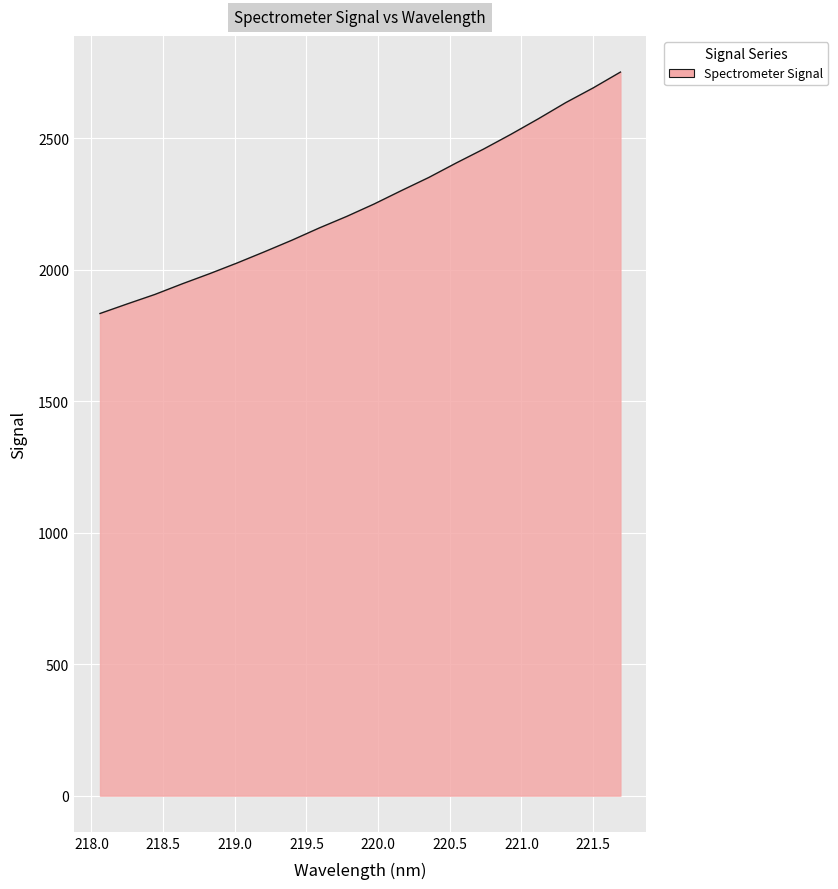

What is the greatest value displayed?

2751.3